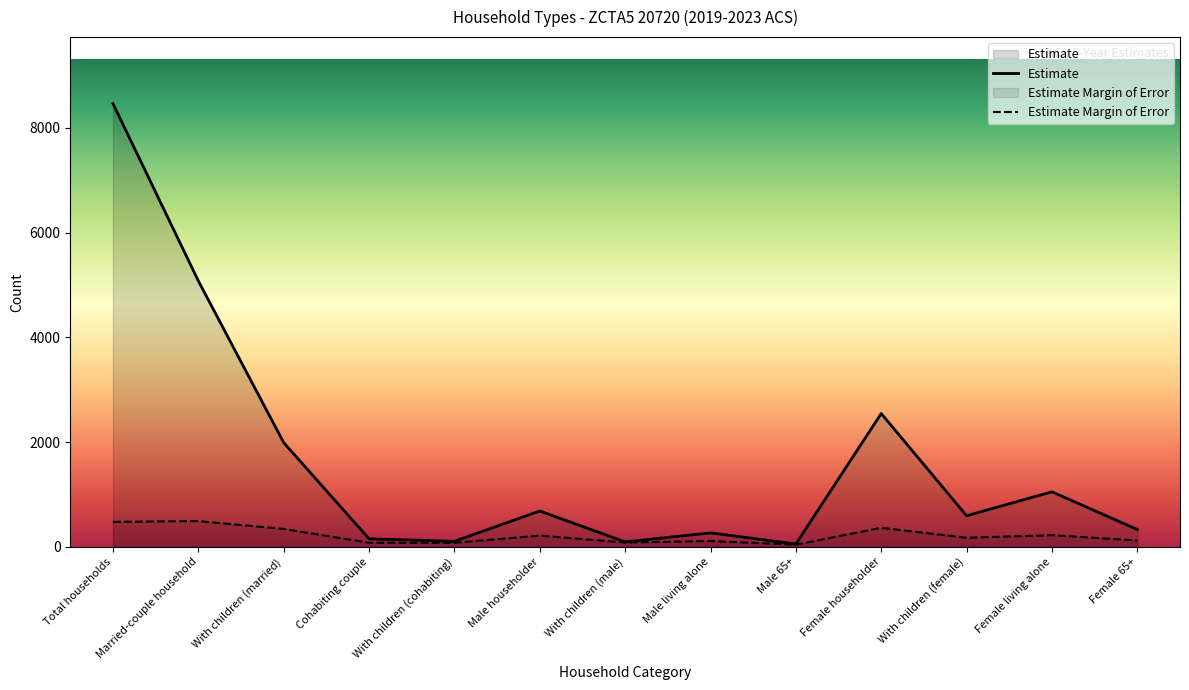

True or false: Estimate and Estimate Margin of Error intersect in this chart.

False